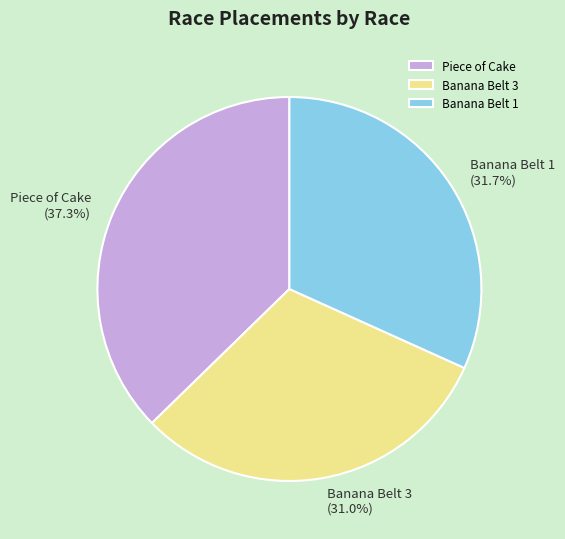

To the nearest percent, what is the average slice percentage?

33%